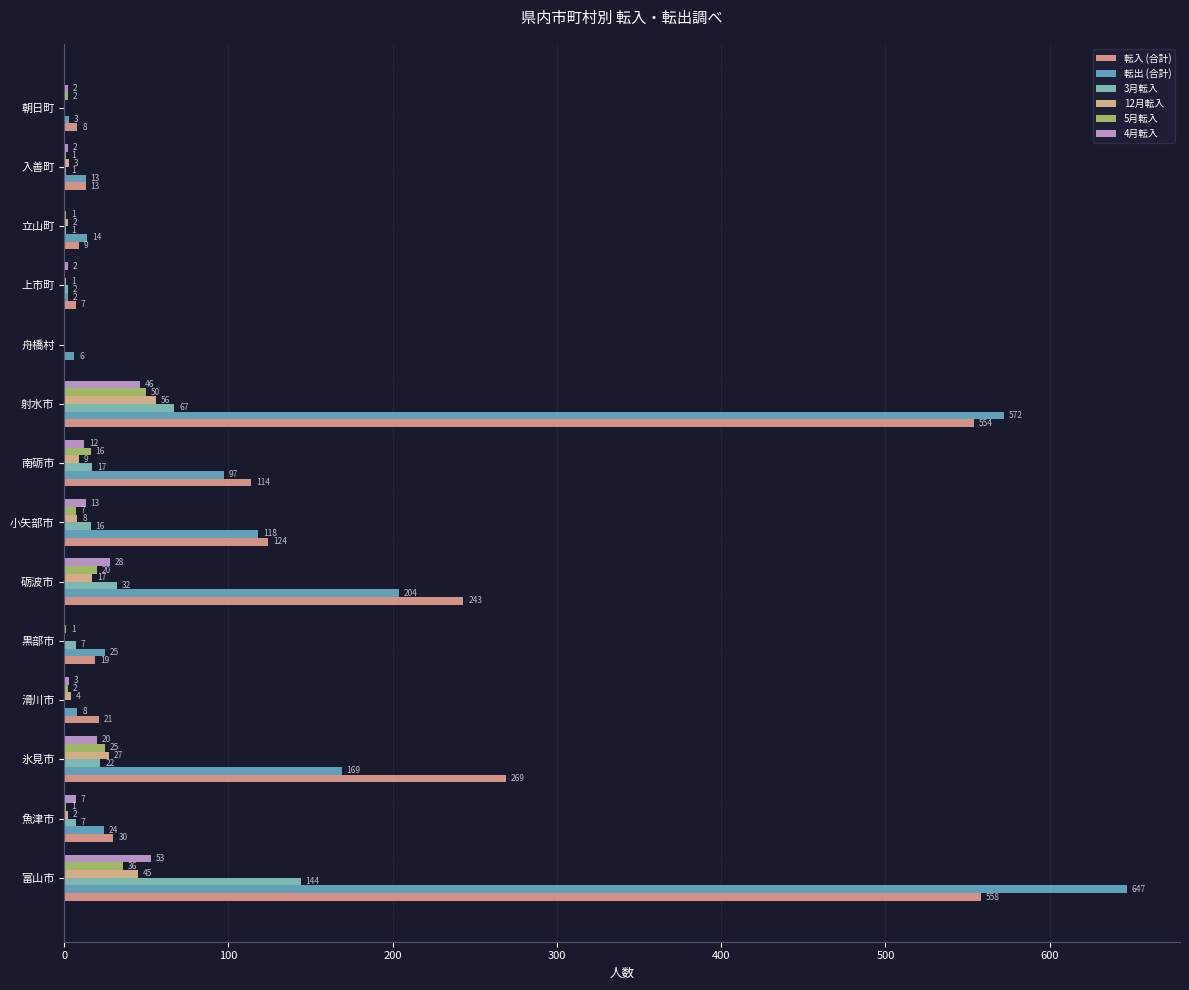

What is the sum of all 12月転入 values?

174